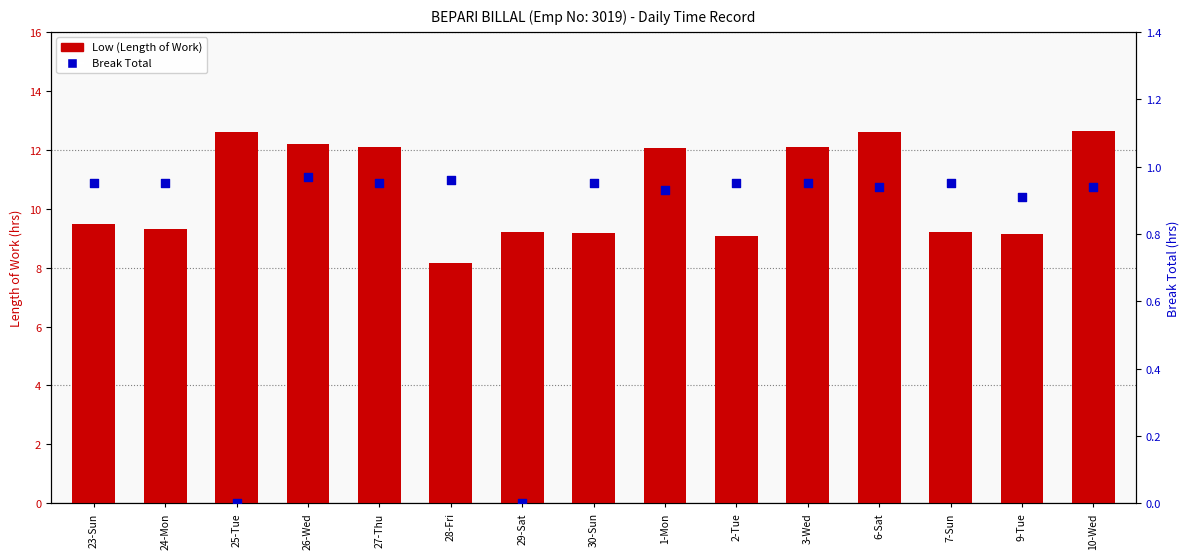

What are all the series names shown in the legend?

Low (Length of Work), Break Total